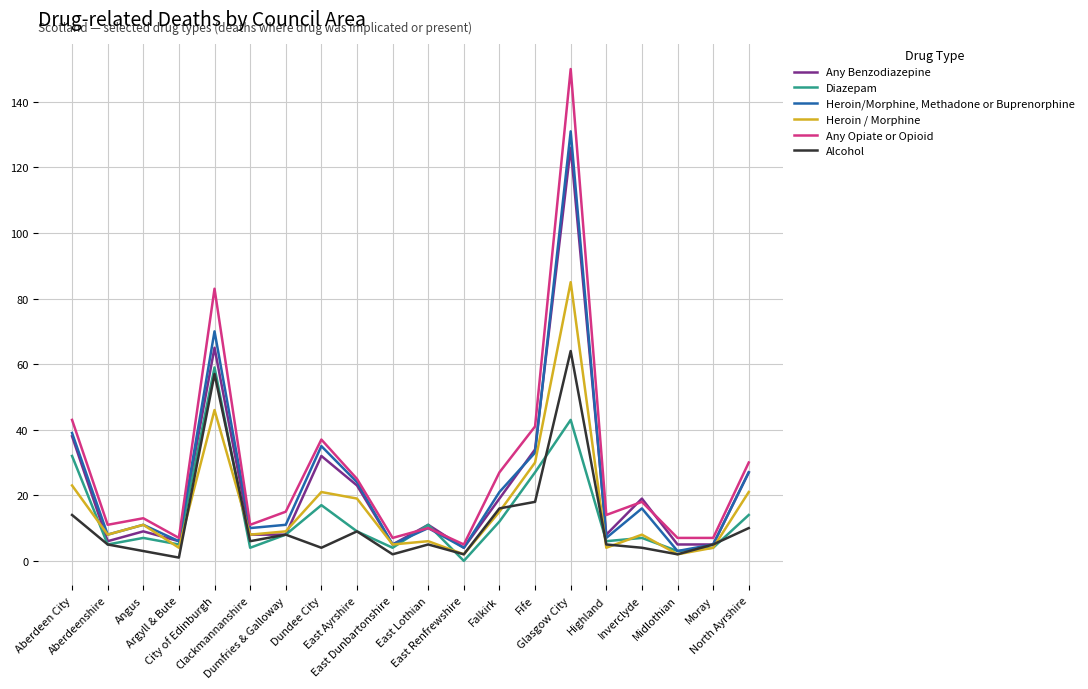

Rank the series by their maximum value, from lowest to highest.

Diazepam, Alcohol, Heroin / Morphine, Any Benzodiazepine, Heroin/Morphine, Methadone or Buprenorphine, Any Opiate or Opioid